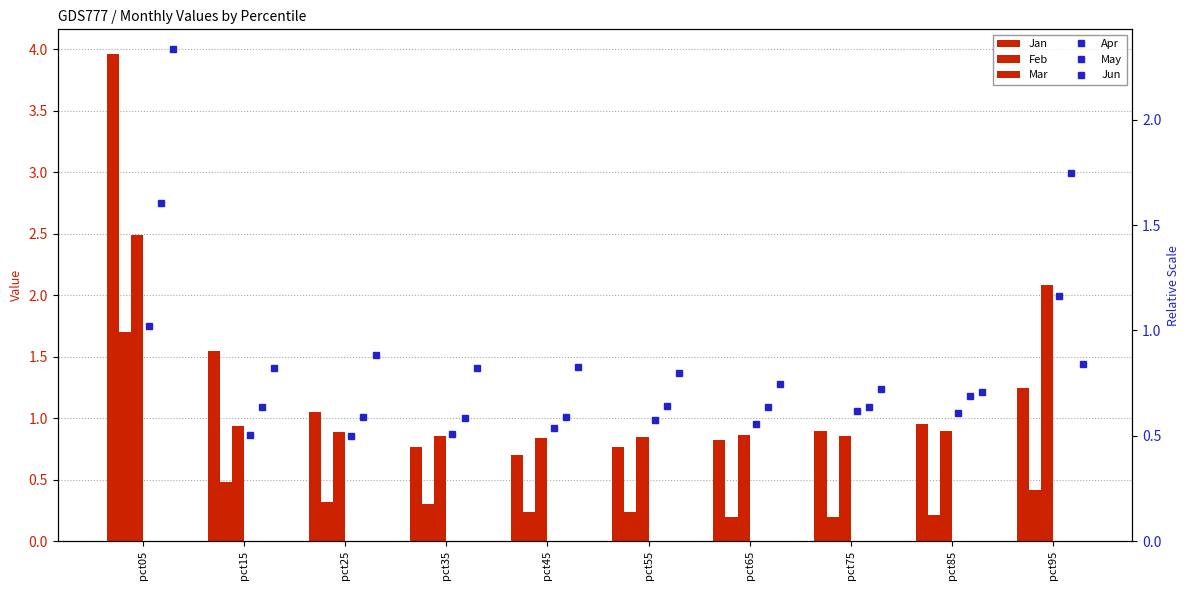

Between pct85 and pct95, which series saw the biggest shift?

Mar